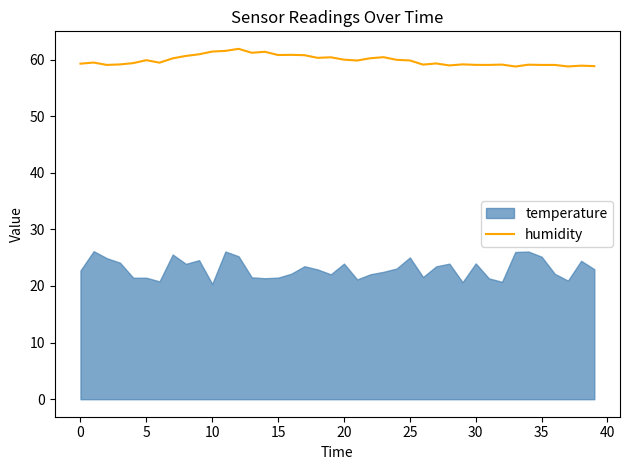

How many lines are shown in the chart?

1